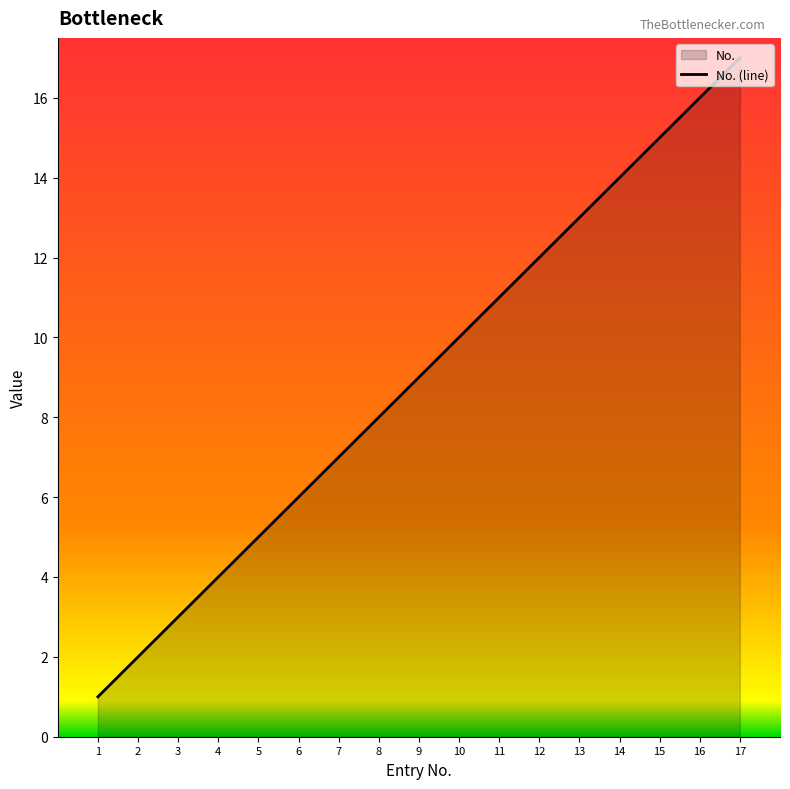

What is the minimum value shown in the chart?

1